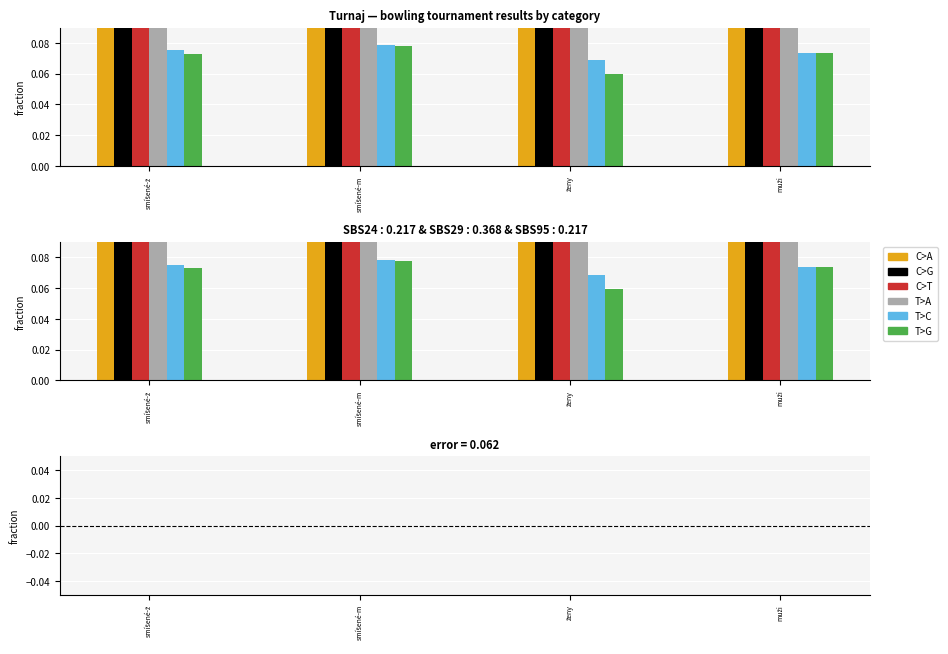

What is the approximate value of T>G at smíšené-ž?

0.1